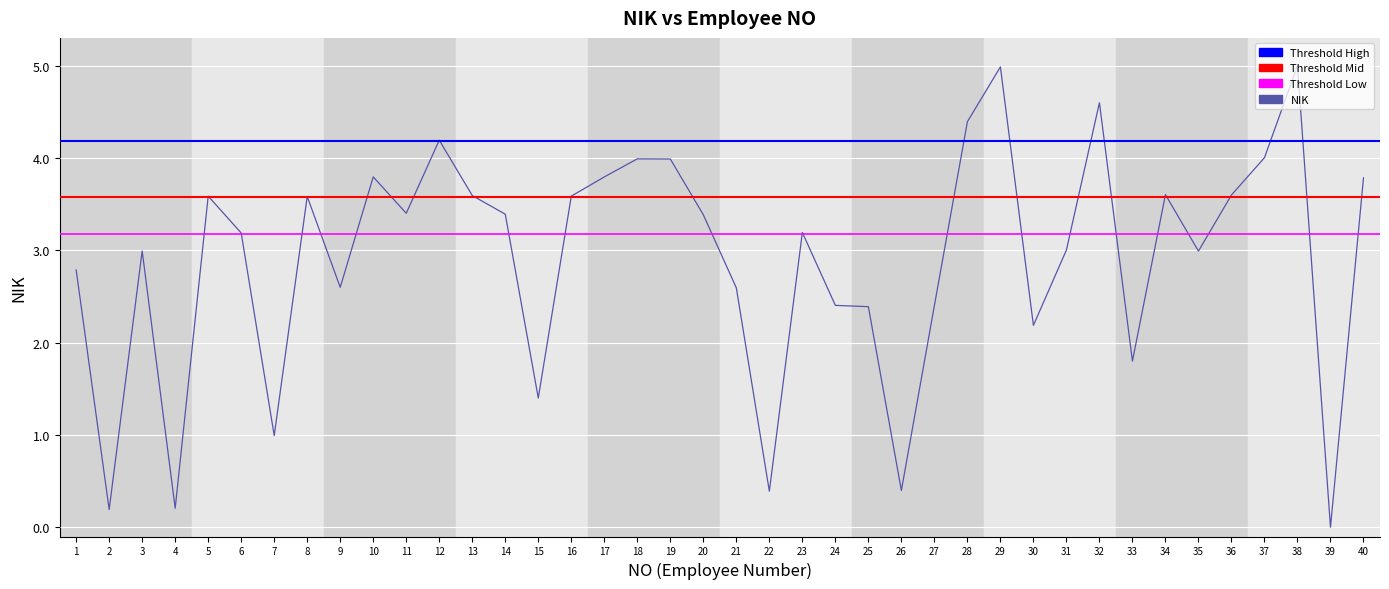

At which label is the value closest to 2?

30